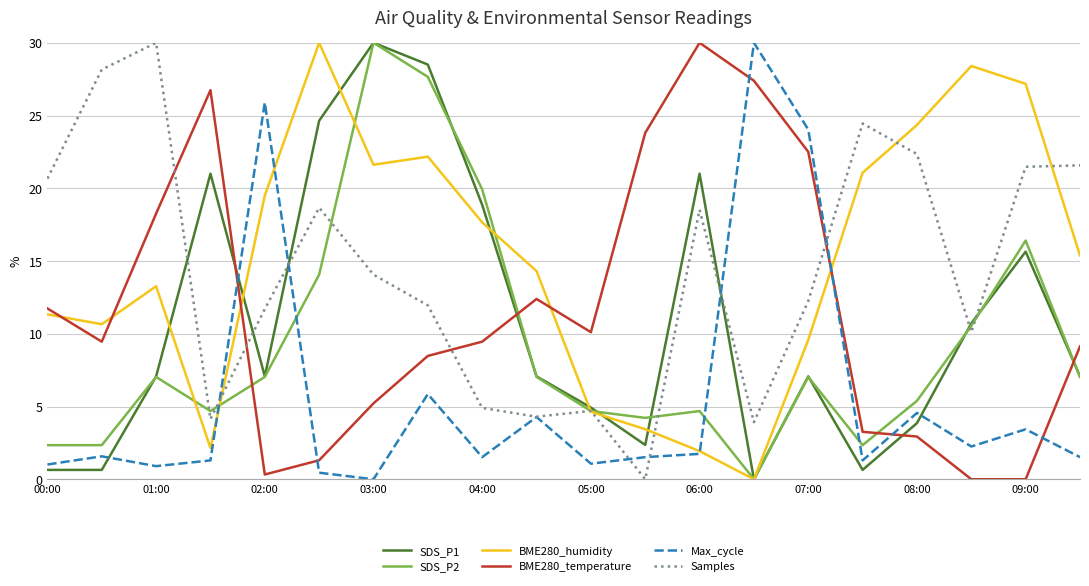

What is the difference between the maximum and minimum values in the BME280_humidity series?

30.0